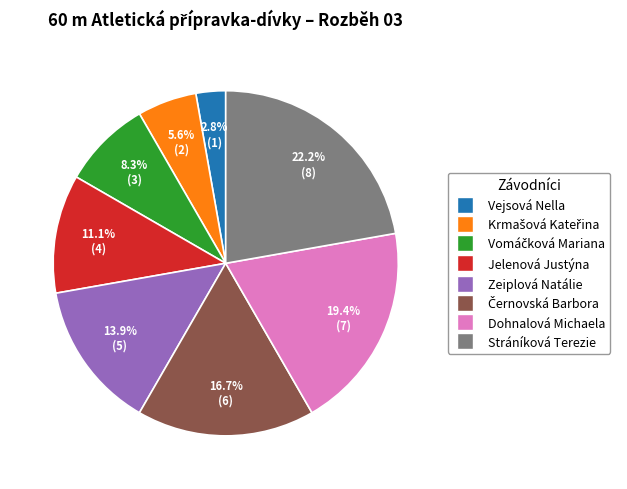

Which has a higher value, Vejsová Nella or Jelenová Justýna?

Jelenová Justýna